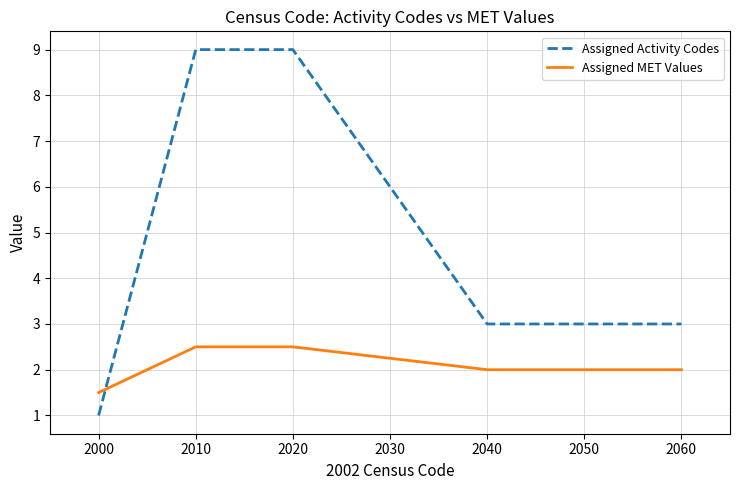

What is the highest value of the Assigned MET Values series?

2.5